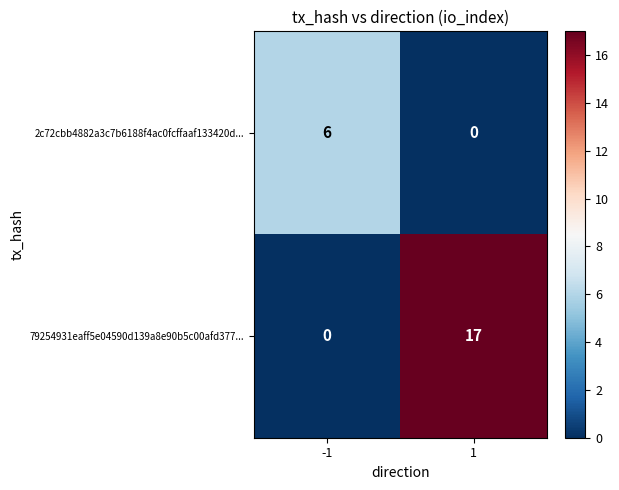

Count the number of data series in this chart.

2